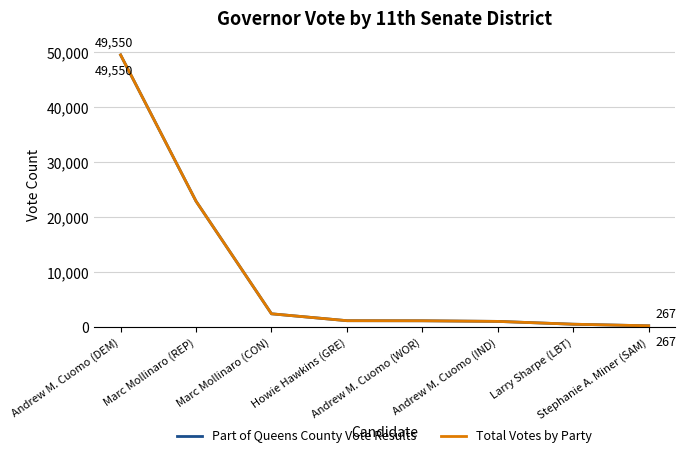

Does the chart display data point markers on the line(s)?

No